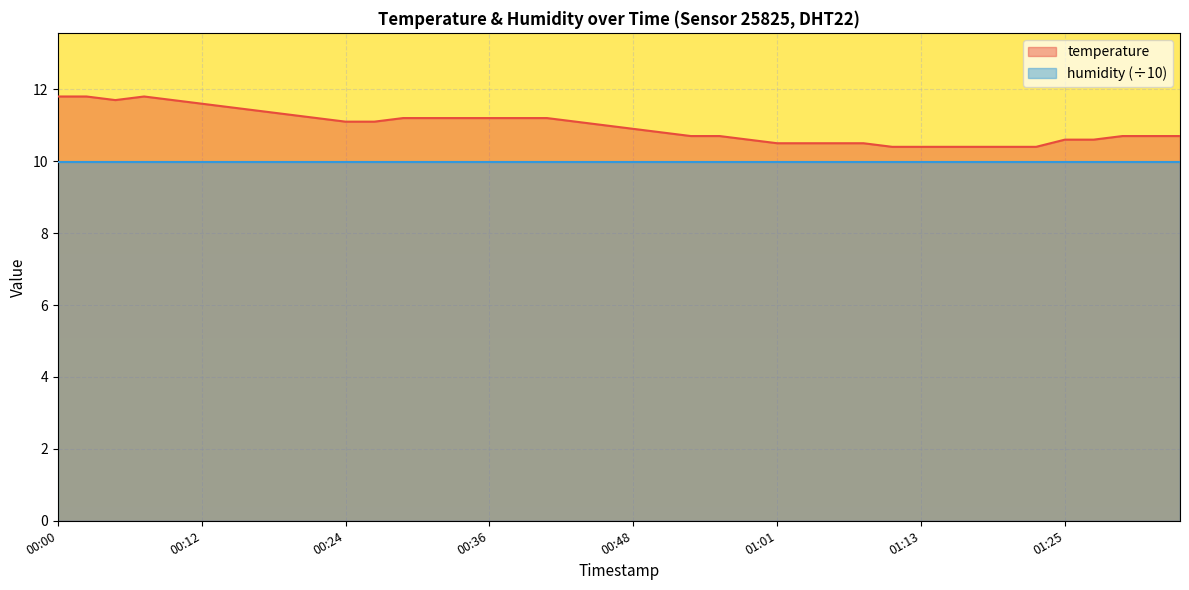

What is the maximum value shown in the chart?

11.8